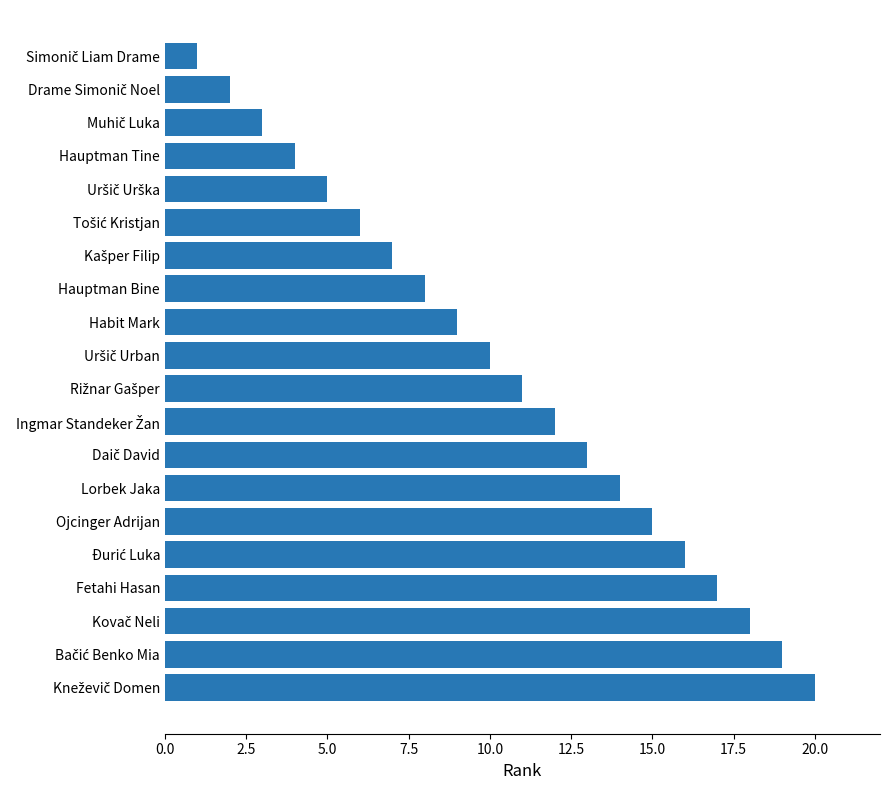

Reading top to bottom, what are all the values shown in this chart?

1	2	3	4	5	6	7	8	9	10	11	12	13	14	15	16	17	18	19	20